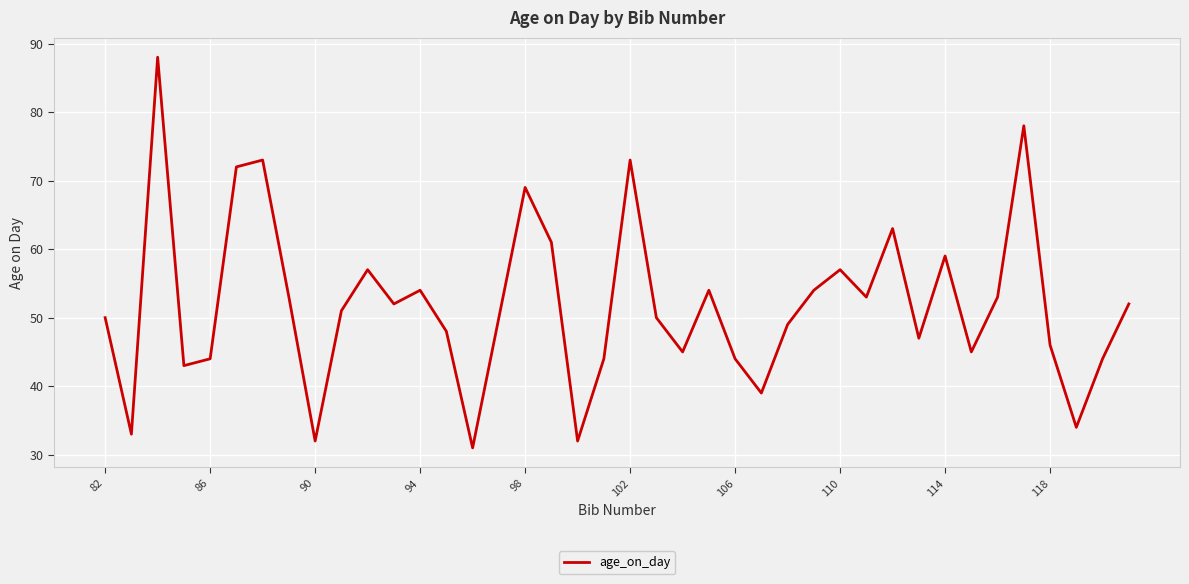

What is the minimum value shown in the chart?

31